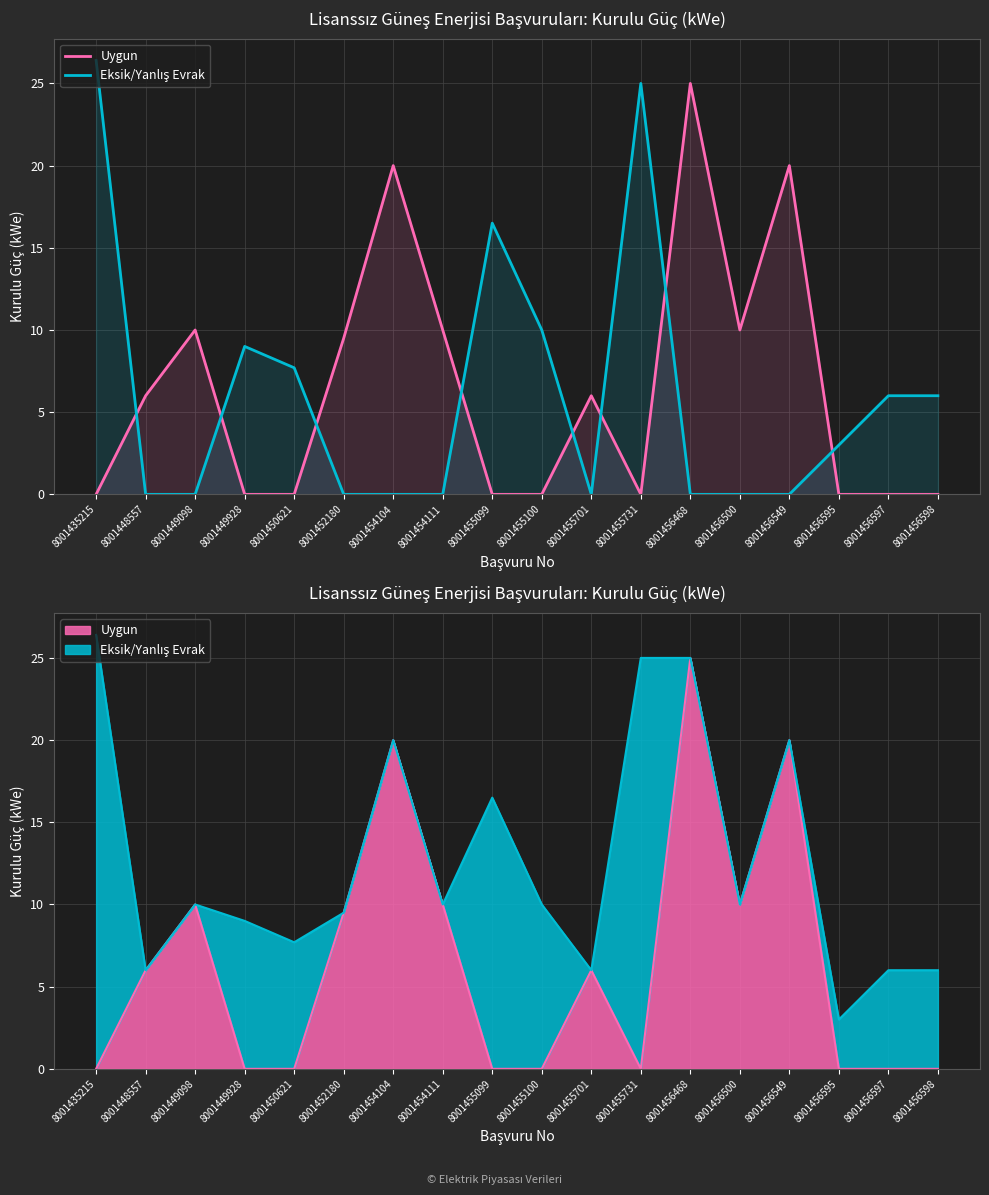

Reading right to left, transcribe all the data shown in this chart.

Uygun: 8001456598=0.0	8001456597=0.0	8001456595=0.0	8001456549=20.0	8001456500=10.0	8001456468=25.0	8001455731=0.0	8001455701=6.0	8001455100=0.0	8001455099=0.0	8001454111=10.0	8001454104=20.0	8001452180=9.5	8001450621=0.0	8001449928=0.0	8001449098=10.0	8001448557=6.0	8001435215=0.0
Eksik/Yanlış Evrak: 8001456598=6.0	8001456597=6.0	8001456595=3.0	8001456549=0.0	8001456500=0.0	8001456468=0.0	8001455731=25.0	8001455701=0.0	8001455100=10.0	8001455099=16.5	8001454111=0.0	8001454104=0.0	8001452180=0.0	8001450621=7.7	8001449928=9.0	8001449098=0.0	8001448557=0.0	8001435215=26.4